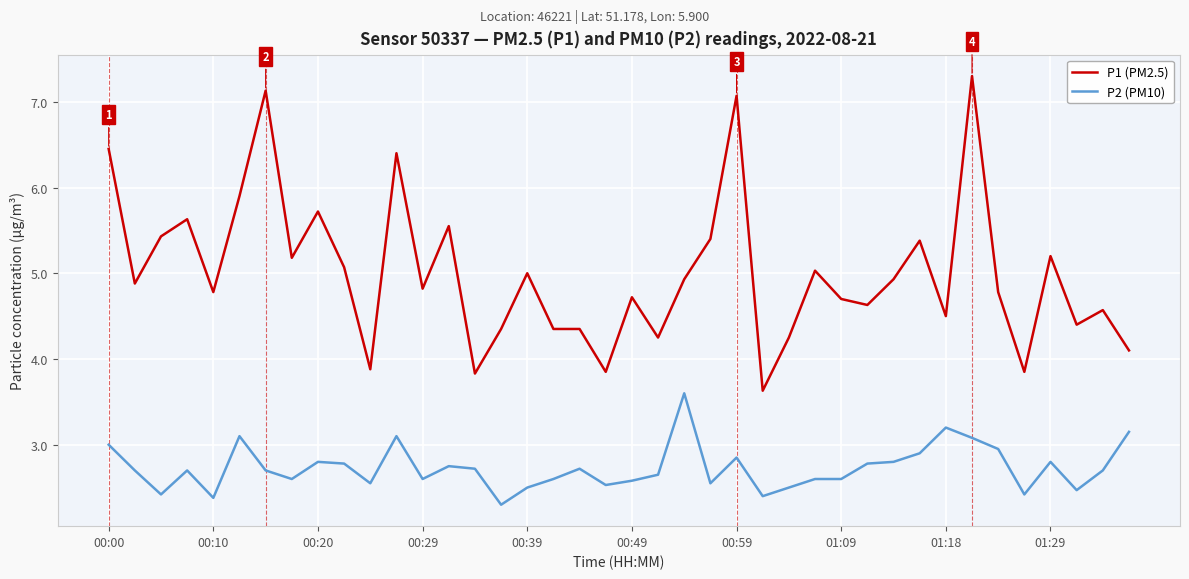

What is the difference between the maximum and minimum values in the P1 (PM2.5) series?

3.7